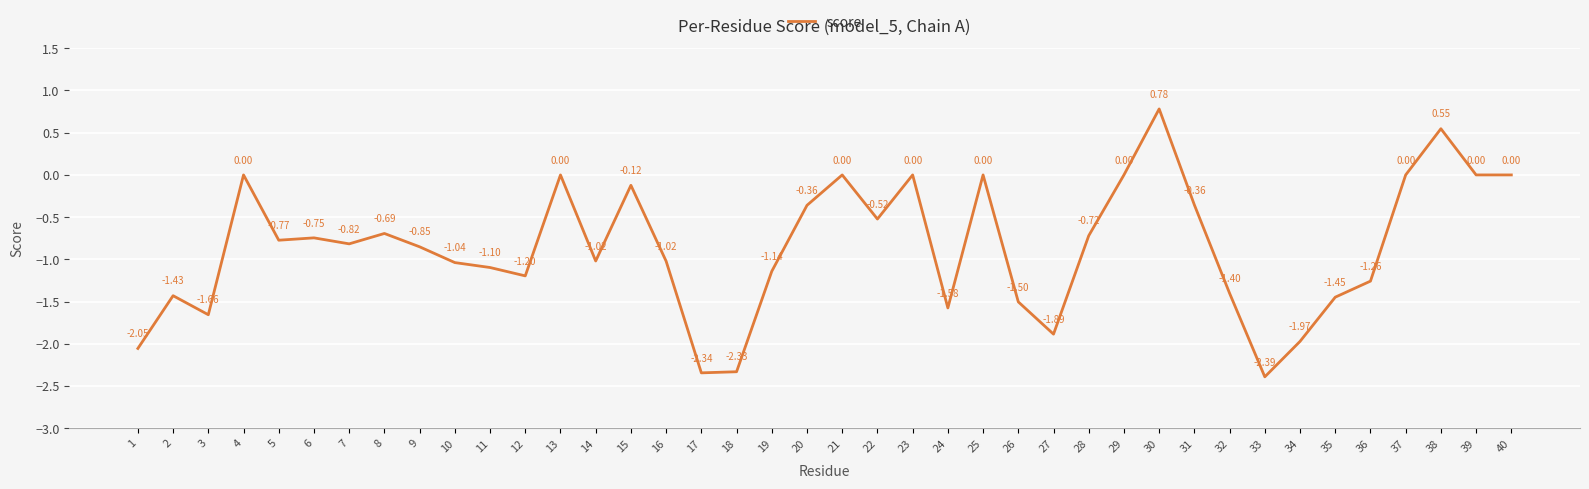

At which category does the chart reach its peak across all series?

30